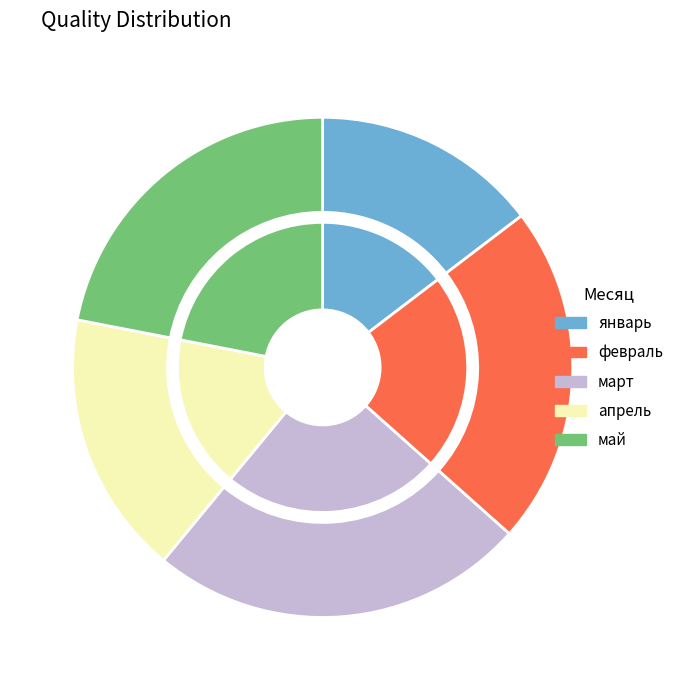

Does any single category account for the majority?

No